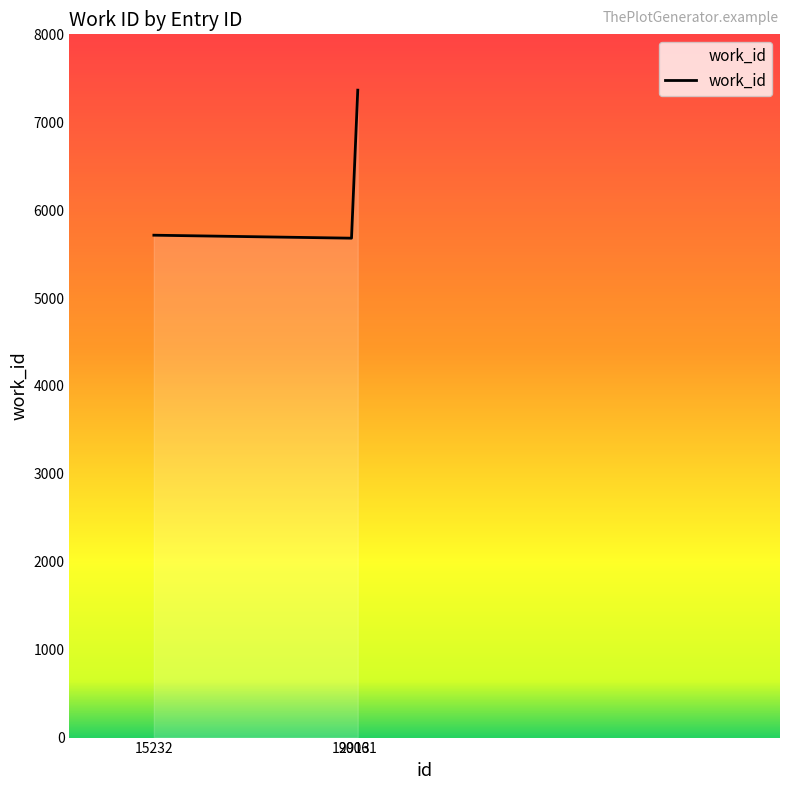

Where is the data nearest to the value 6523?

15232